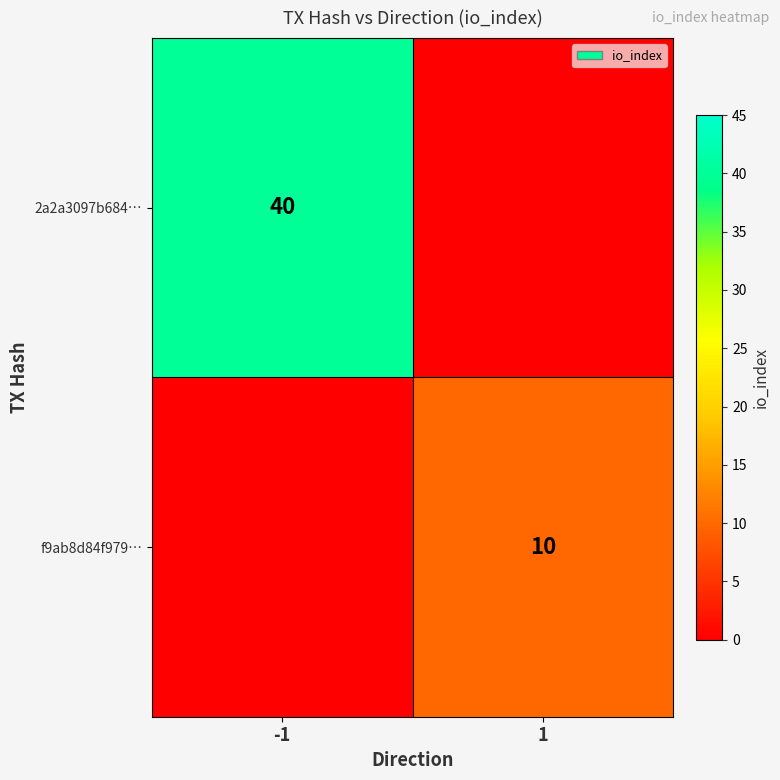

The f9ab8d84f979… series shows 5 at 1. True or false?

False